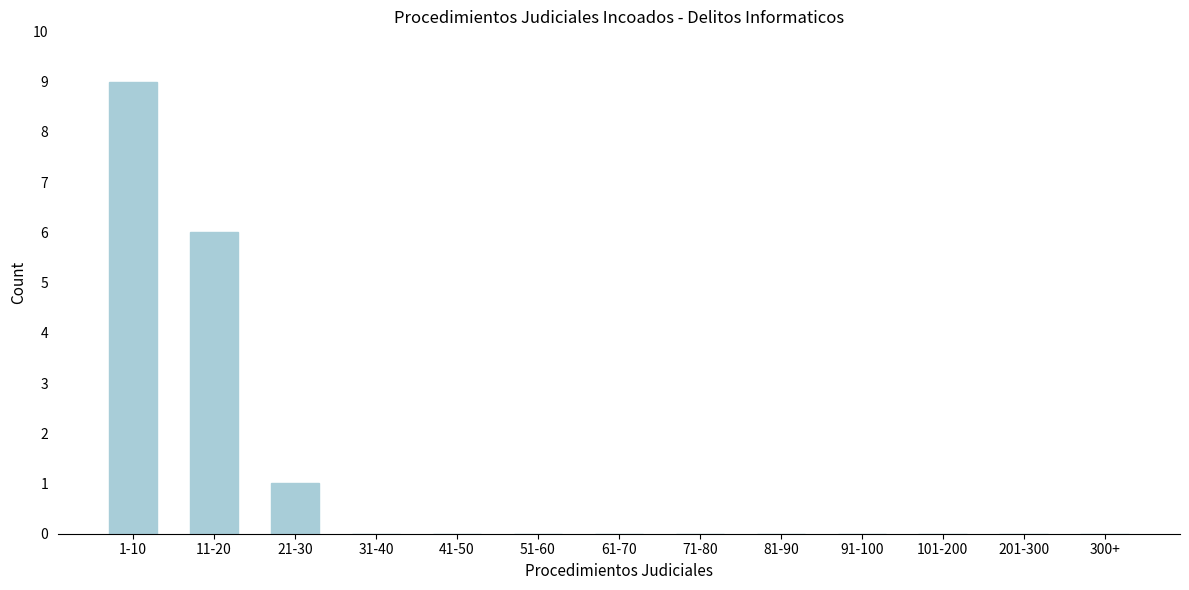

Reading left to right, extract all data points from this chart.

1-10=9	11-20=6	21-30=1	31-40=0	41-50=0	51-60=0	61-70=0	71-80=0	81-90=0	91-100=0	101-200=0	201-300=0	300+=0